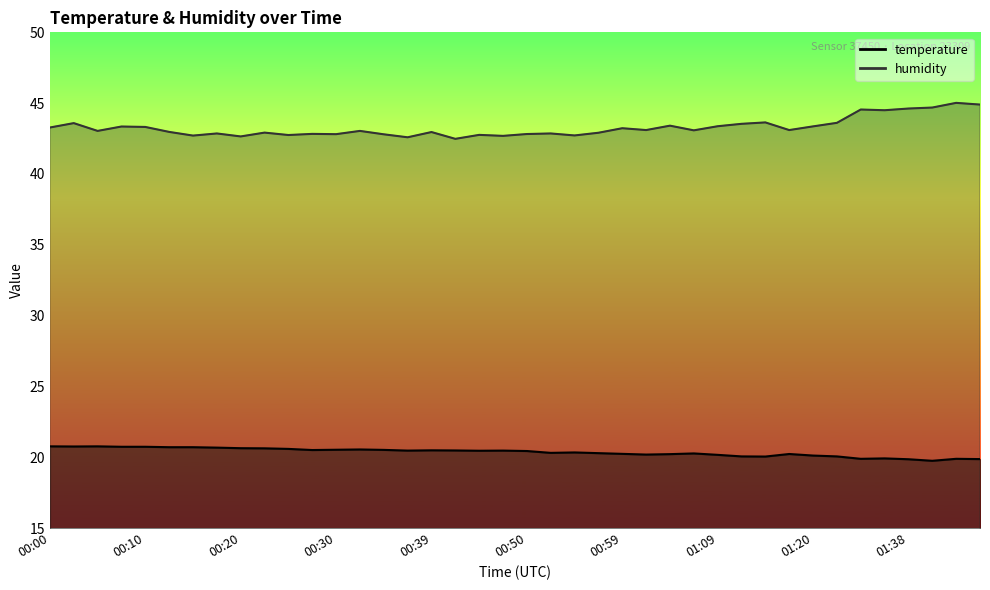

What is the label of the 24th point from the right?

00:39